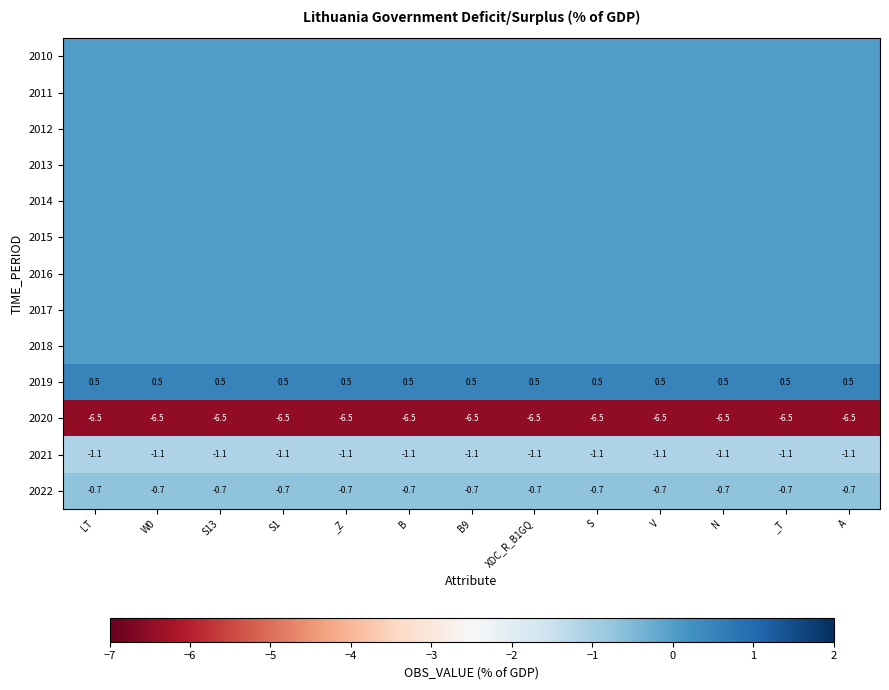

What is the greatest value displayed?

0.5